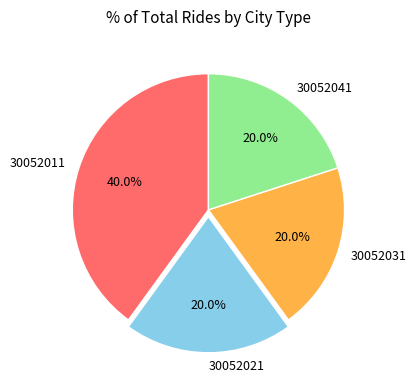

How many segments does this pie chart have?

4